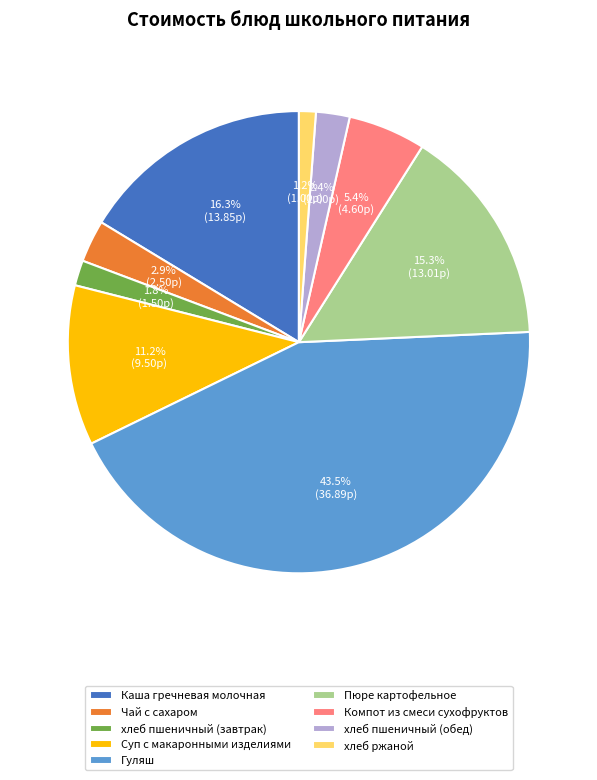

What is the ratio of the value at хлеб пшеничный (обед) to the value at Суп с макаронными изделиями?

0.2